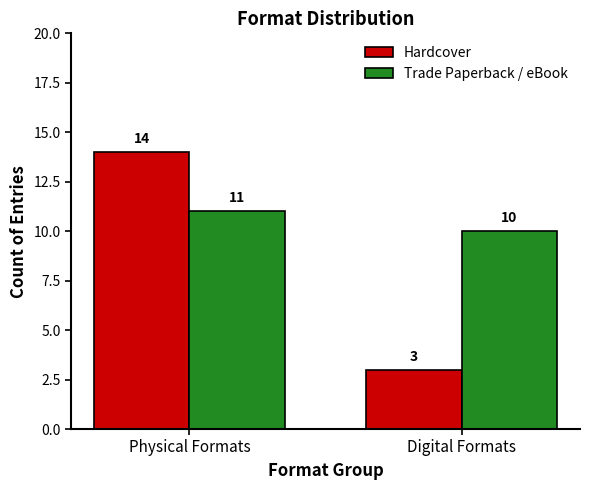

What is the sum of all Trade Paperback / eBook values?

21